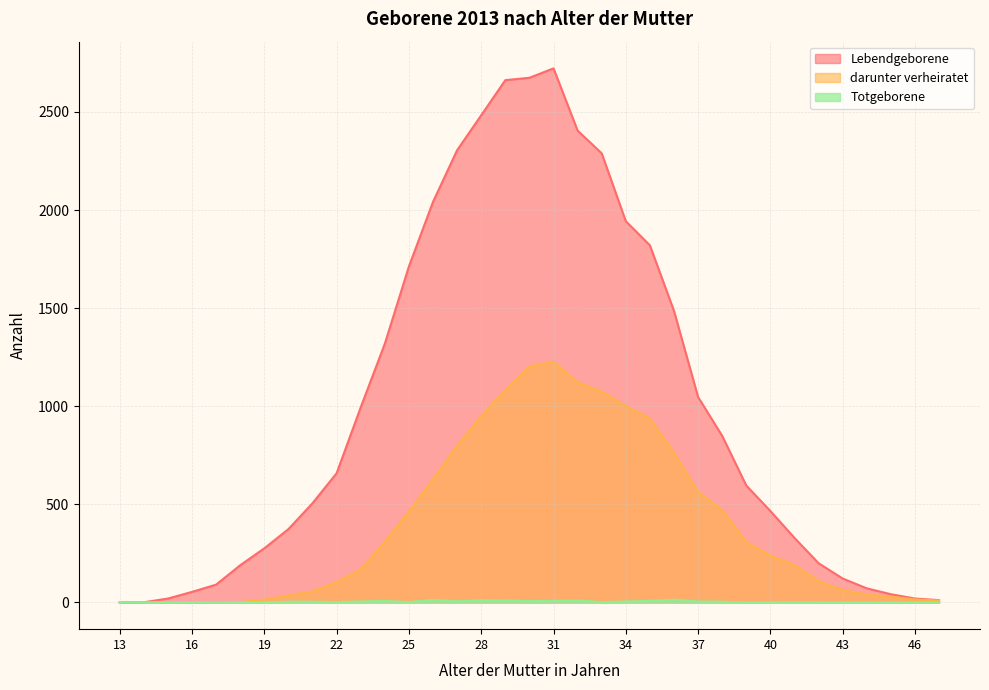

True or false: Totgeborene and Lebendgeborene cross at least once.

False